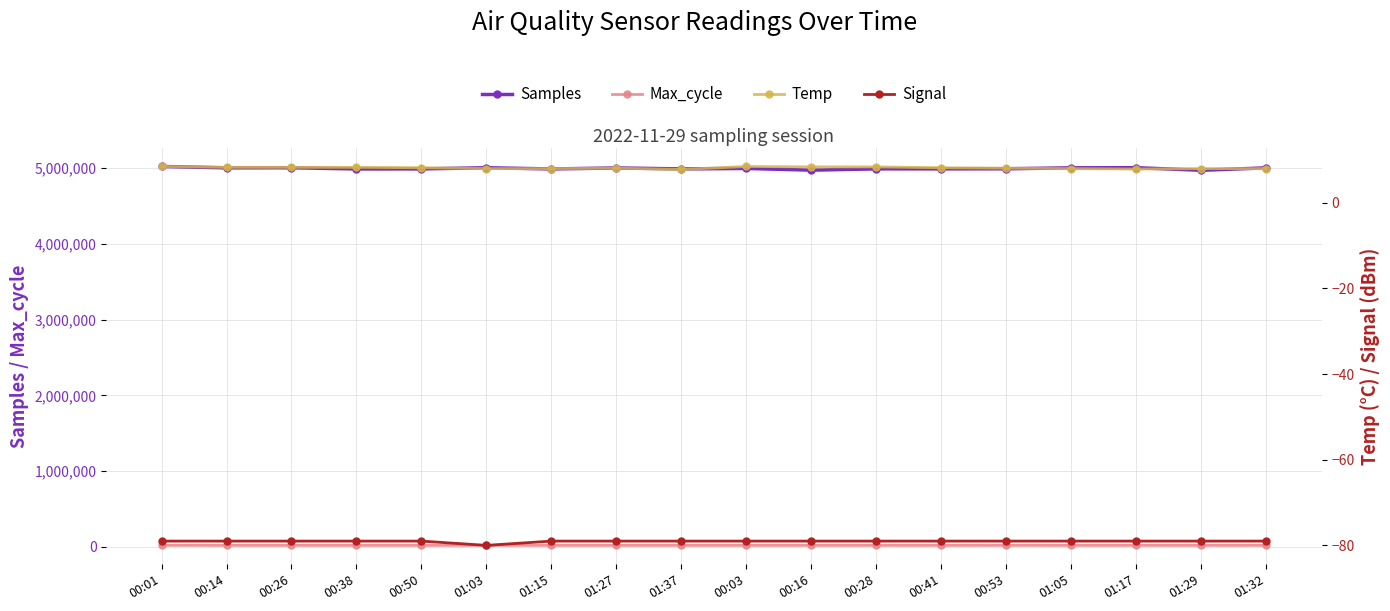

Which category has the highest value across all series?

00:01